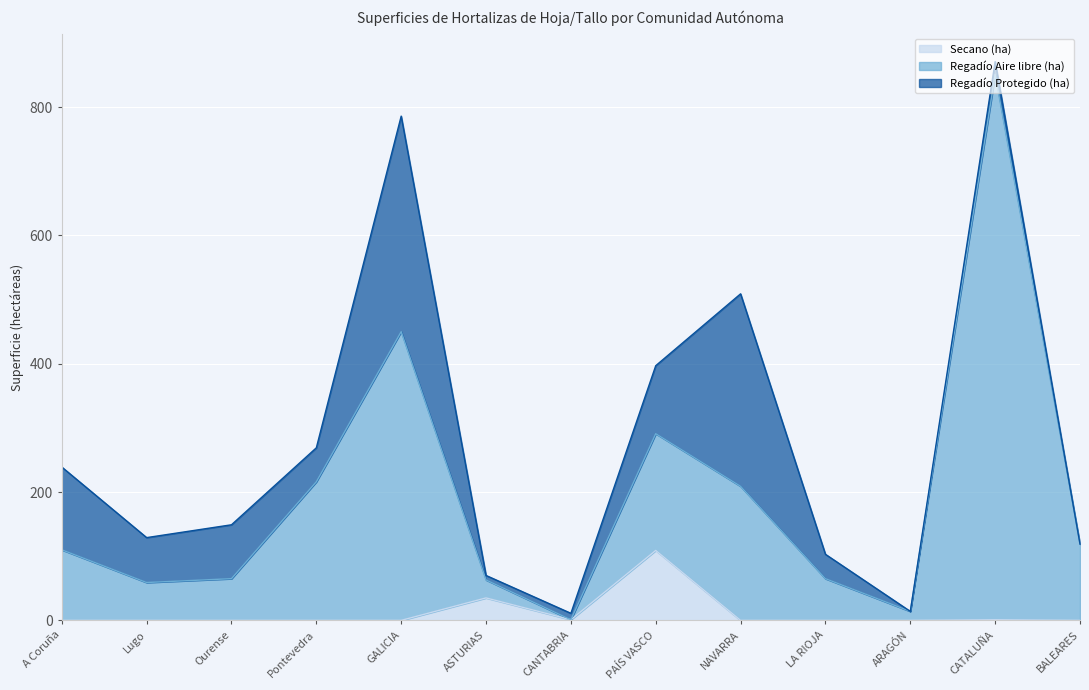

What is the maximum value for Secano (ha)?

109